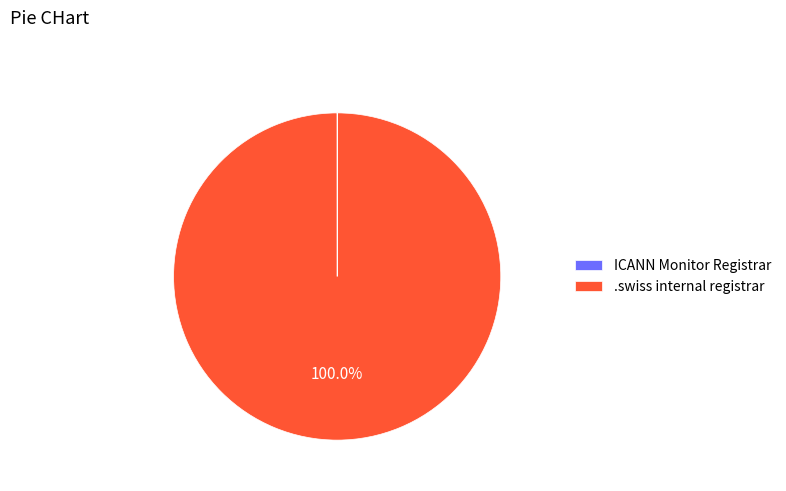

Which category accounts for the majority?

.swiss internal registrar